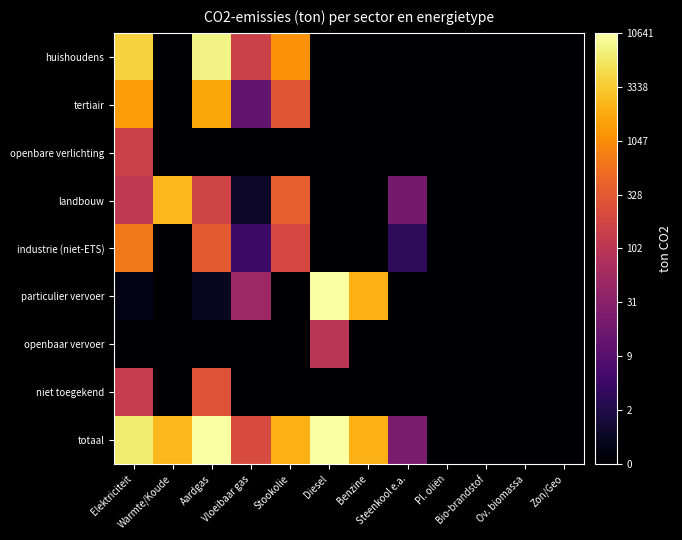

Reading right to left, transcribe all the data shown in this chart.

huishoudens: Zon/Geo=0.0	Ov. biomassa=0.0	Bio-brandstof=0.0	Pl. oliën=0.0	Steenkool e.a.=0.0	Benzine=0.0	Diesel=0.0	Stookolie=3.1	Vloeibaar gas=2.2	Aardgas=3.9	Warmte/Koude=0.0	Elektriciteit=3.6
tertiair: Zon/Geo=0.0	Ov. biomassa=0.0	Bio-brandstof=0.0	Pl. oliën=0.0	Steenkool e.a.=0.0	Benzine=0.0	Diesel=0.0	Stookolie=2.5	Vloeibaar gas=1.1	Aardgas=3.2	Warmte/Koude=0.0	Elektriciteit=3.2
openbare verlichting: Zon/Geo=0.0	Ov. biomassa=0.0	Bio-brandstof=0.0	Pl. oliën=0.0	Steenkool e.a.=0.0	Benzine=0.0	Diesel=0.0	Stookolie=0.0	Vloeibaar gas=0.0	Aardgas=0.0	Warmte/Koude=0.0	Elektriciteit=2.2
landbouw: Zon/Geo=0.0	Ov. biomassa=0.0	Bio-brandstof=0.0	Pl. oliën=0.0	Steenkool e.a.=1.3	Benzine=0.0	Diesel=0.0	Stookolie=2.6	Vloeibaar gas=0.3	Aardgas=2.2	Warmte/Koude=3.4	Elektriciteit=2.1
industrie (niet-ETS): Zon/Geo=0.0	Ov. biomassa=0.0	Bio-brandstof=0.0	Pl. oliën=0.0	Steenkool e.a.=0.6	Benzine=0.0	Diesel=0.0	Stookolie=2.3	Vloeibaar gas=0.8	Aardgas=2.5	Warmte/Koude=0.0	Elektriciteit=2.8
particulier vervoer: Zon/Geo=0.0	Ov. biomassa=0.0	Bio-brandstof=0.0	Pl. oliën=0.0	Steenkool e.a.=0.0	Benzine=3.3	Diesel=4.0	Stookolie=0.0	Vloeibaar gas=1.7	Aardgas=0.2	Warmte/Koude=0.0	Elektriciteit=0.1
openbaar vervoer: Zon/Geo=0.0	Ov. biomassa=0.0	Bio-brandstof=0.0	Pl. oliën=0.0	Steenkool e.a.=0.0	Benzine=0.0	Diesel=2.0	Stookolie=0.0	Vloeibaar gas=0.0	Aardgas=0.0	Warmte/Koude=0.0	Elektriciteit=0.0
niet toegekend: Zon/Geo=0.0	Ov. biomassa=0.0	Bio-brandstof=0.0	Pl. oliën=0.0	Steenkool e.a.=0.0	Benzine=0.0	Diesel=0.0	Stookolie=0.0	Vloeibaar gas=0.0	Aardgas=2.4	Warmte/Koude=0.0	Elektriciteit=2.1
totaal: Zon/Geo=0.0	Ov. biomassa=0.0	Bio-brandstof=0.0	Pl. oliën=0.0	Steenkool e.a.=1.4	Benzine=3.3	Diesel=4.0	Stookolie=3.3	Vloeibaar gas=2.3	Aardgas=4.0	Warmte/Koude=3.4	Elektriciteit=3.8